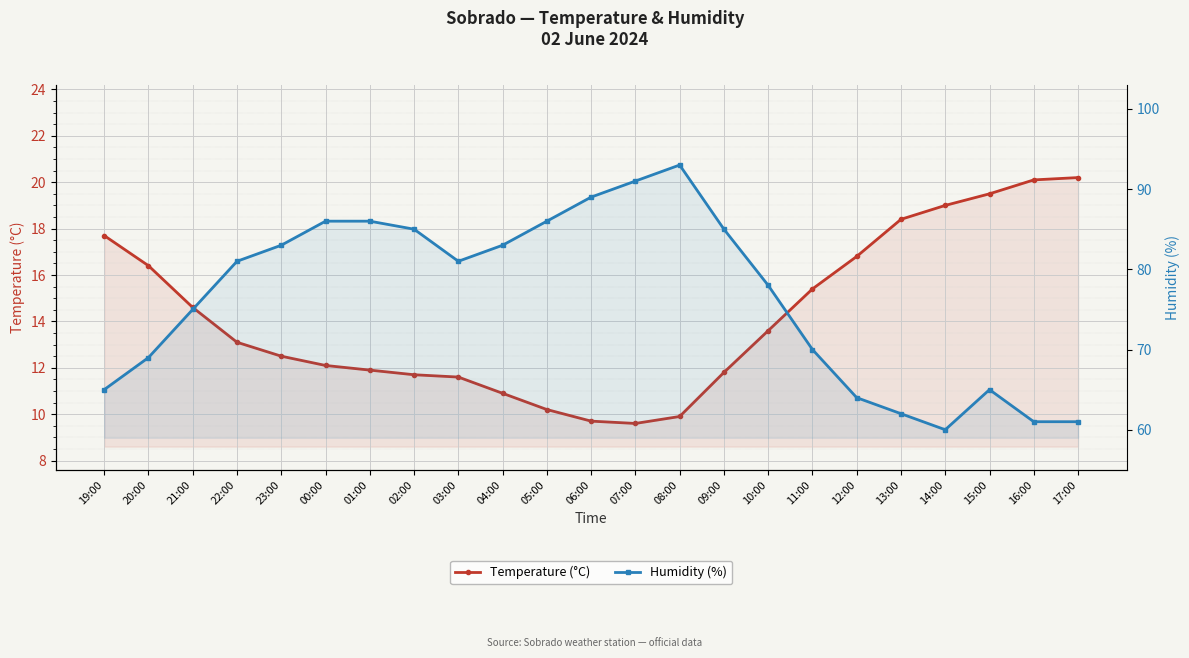

Reading left to right, extract all data points from this chart.

Temperature (°C): 17.7	16.4	14.6	13.1	12.5	12.1	11.9	11.7	11.6	10.9	10.2	9.7	9.6	9.9	11.8	13.6	15.4	16.8	18.4	19.0	19.5	20.1	20.2
Humidity (%): 65.0	69.0	75.0	81.0	83.0	86.0	86.0	85.0	81.0	83.0	86.0	89.0	91.0	93.0	85.0	78.0	70.0	64.0	62.0	60.0	65.0	61.0	61.0